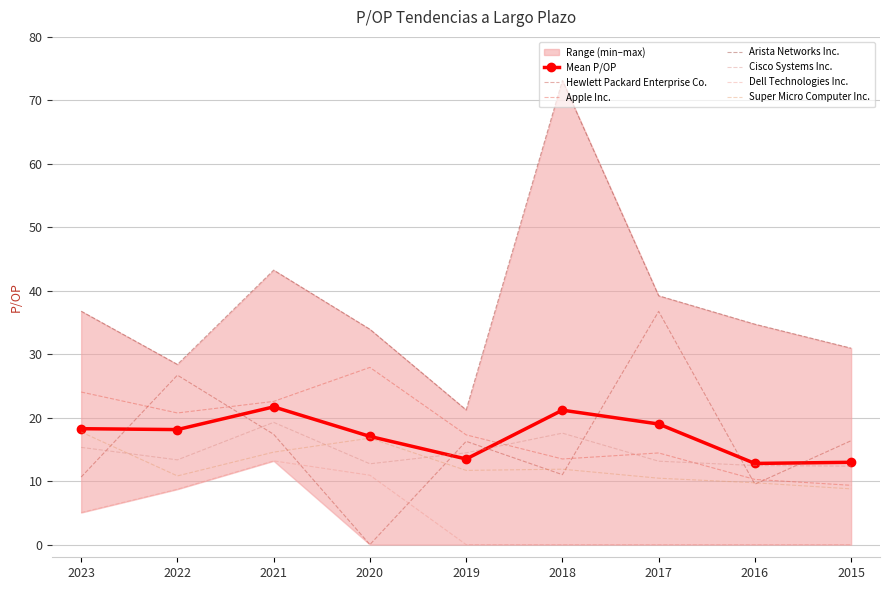

How many lines are shown in the chart?

6